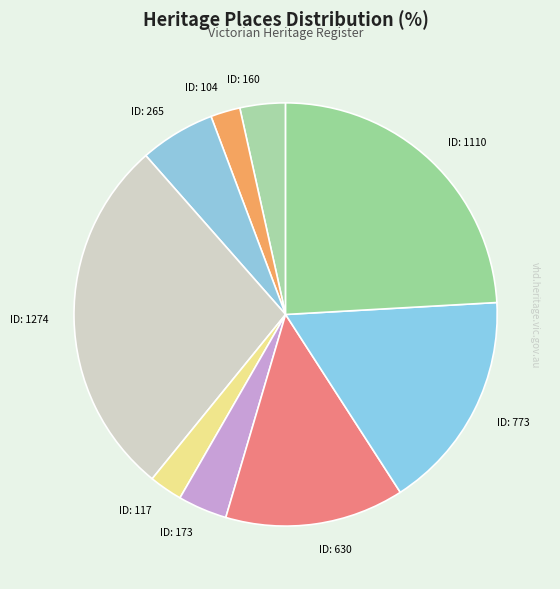

How many segments does this pie chart have?

9